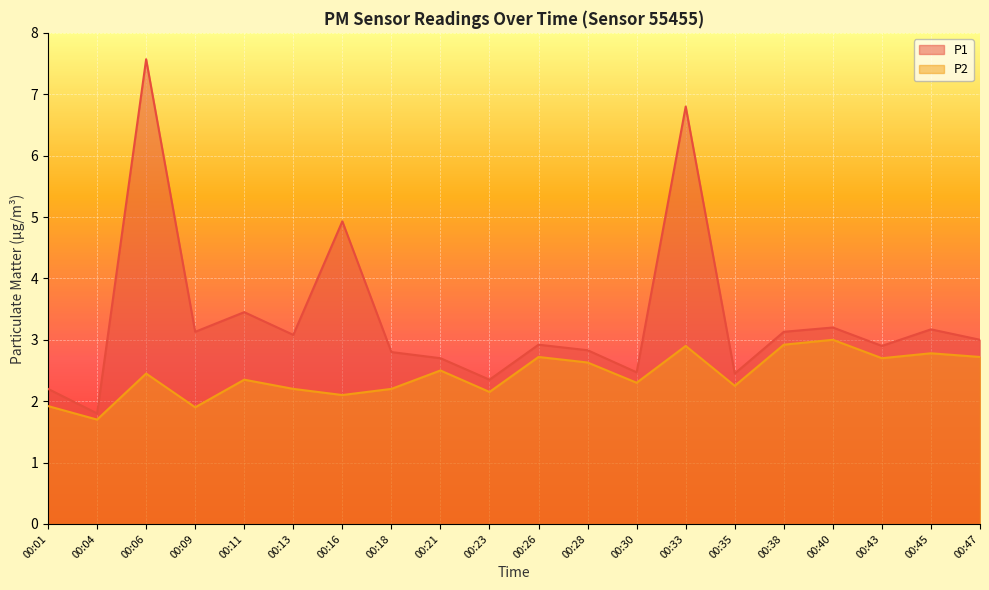

How many distinct data groups are displayed?

2